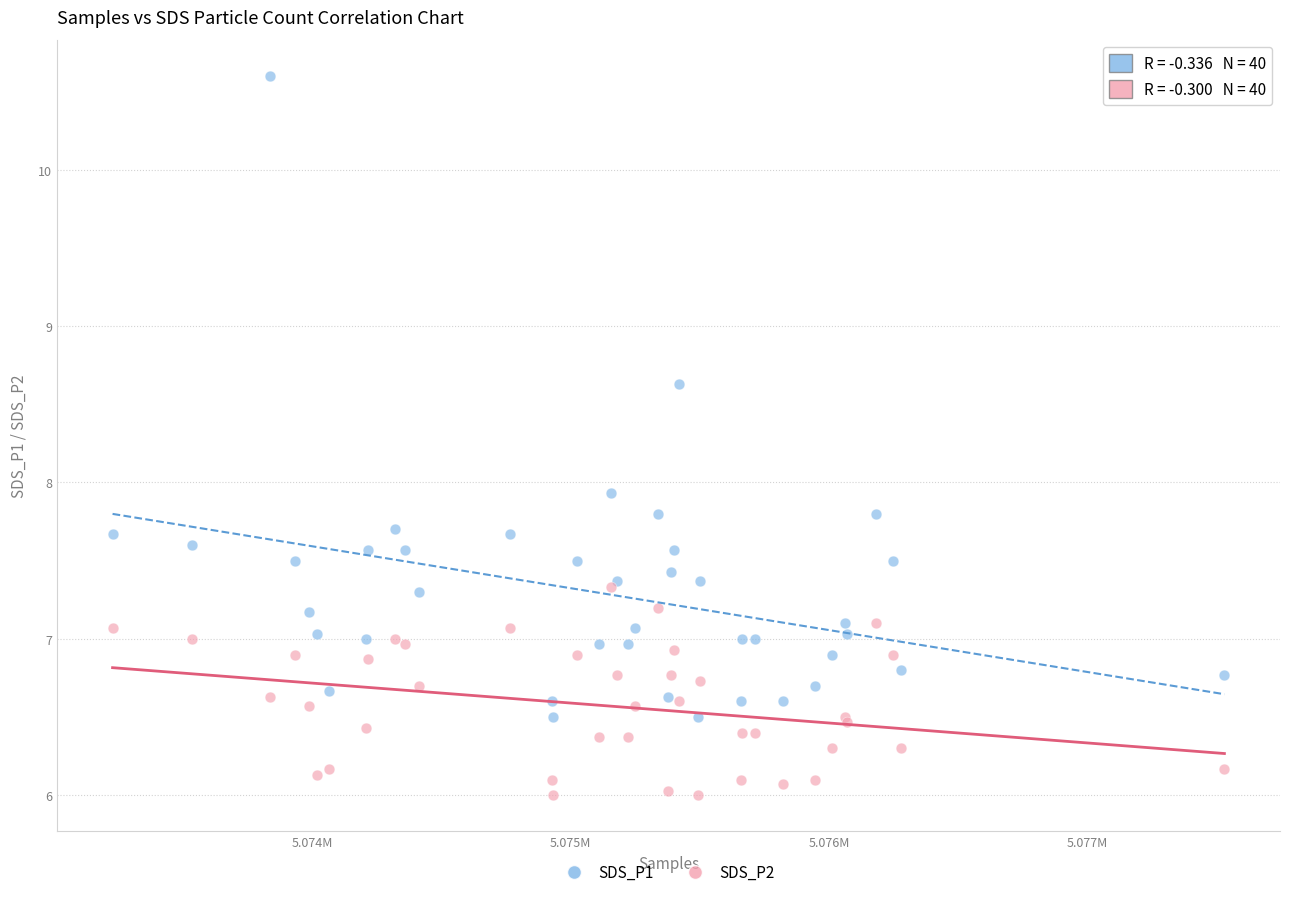

Across all series, what Y value is closest to 8?

7.9